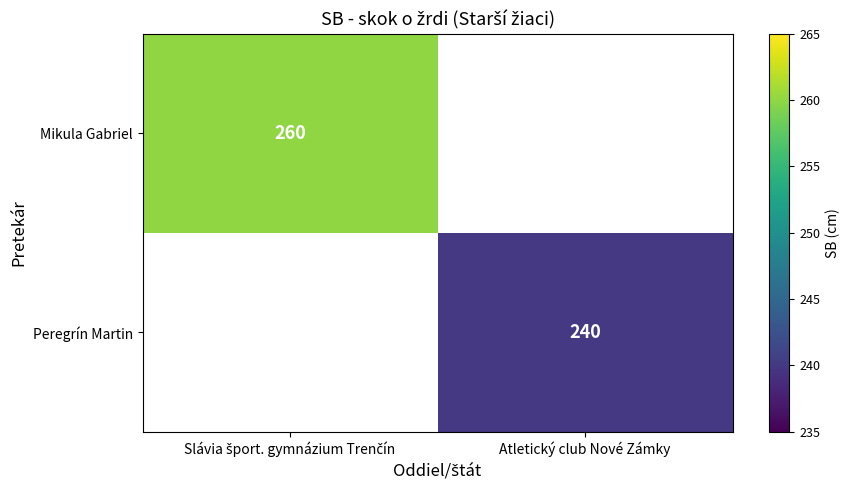

Which label corresponds to the smallest value in the chart?

Atletický club Nové Zámky